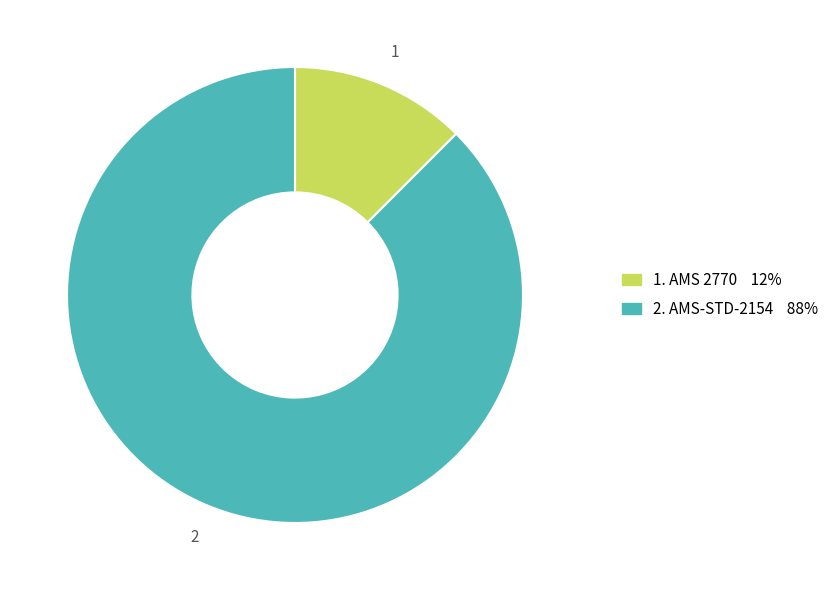

Is there a majority slice in this chart?

Yes